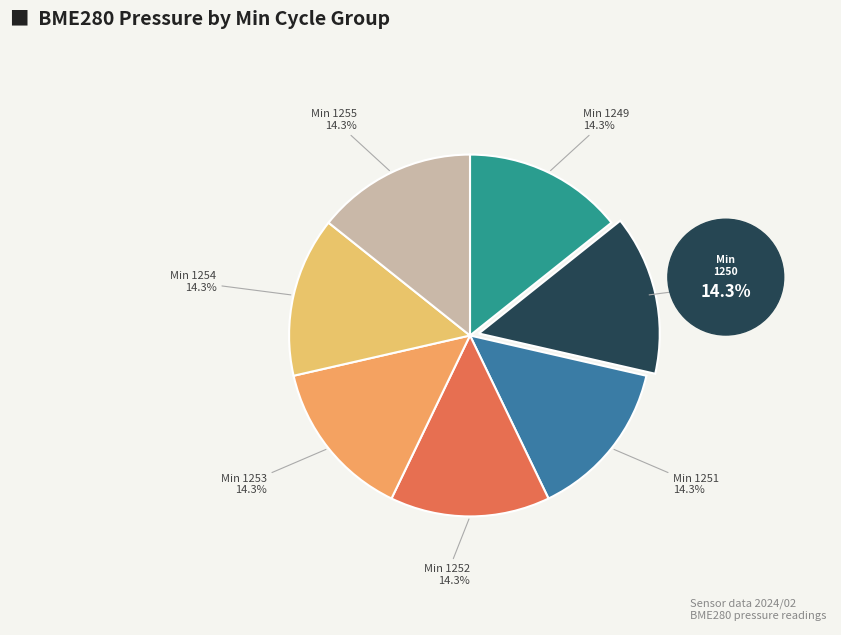

What is the ratio of the value at Min 1249 to the value at Min 1251?

1.0